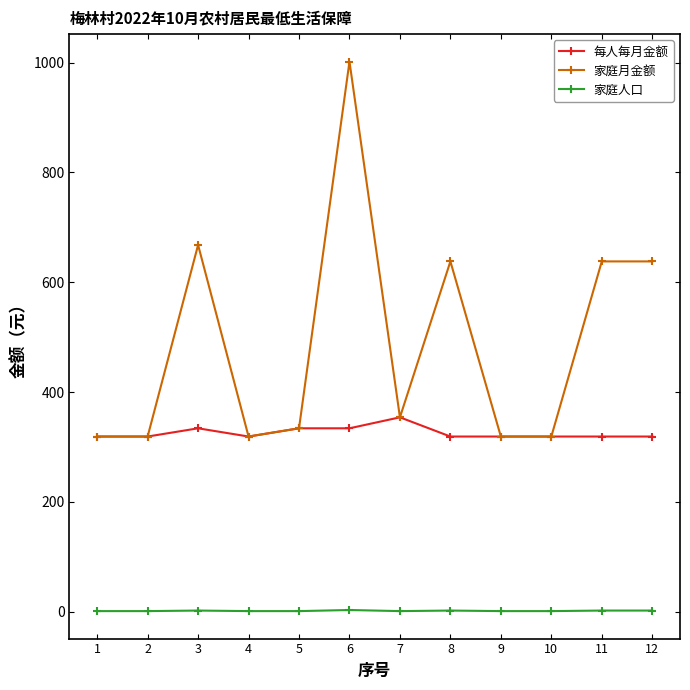

True or false: 家庭月金额 has more than 2 interior local peaks.

True